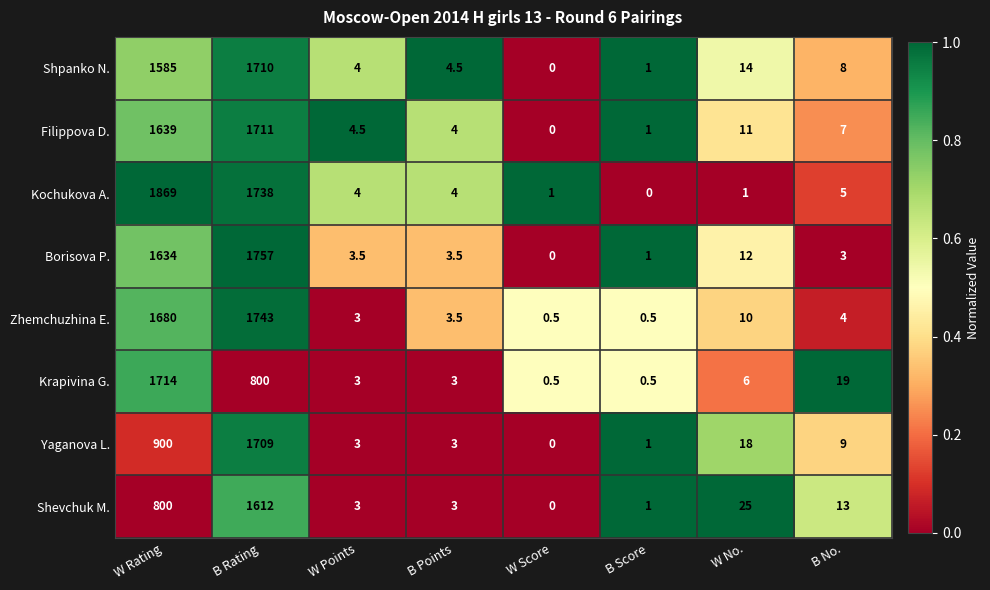

How many data points does each series have?

8